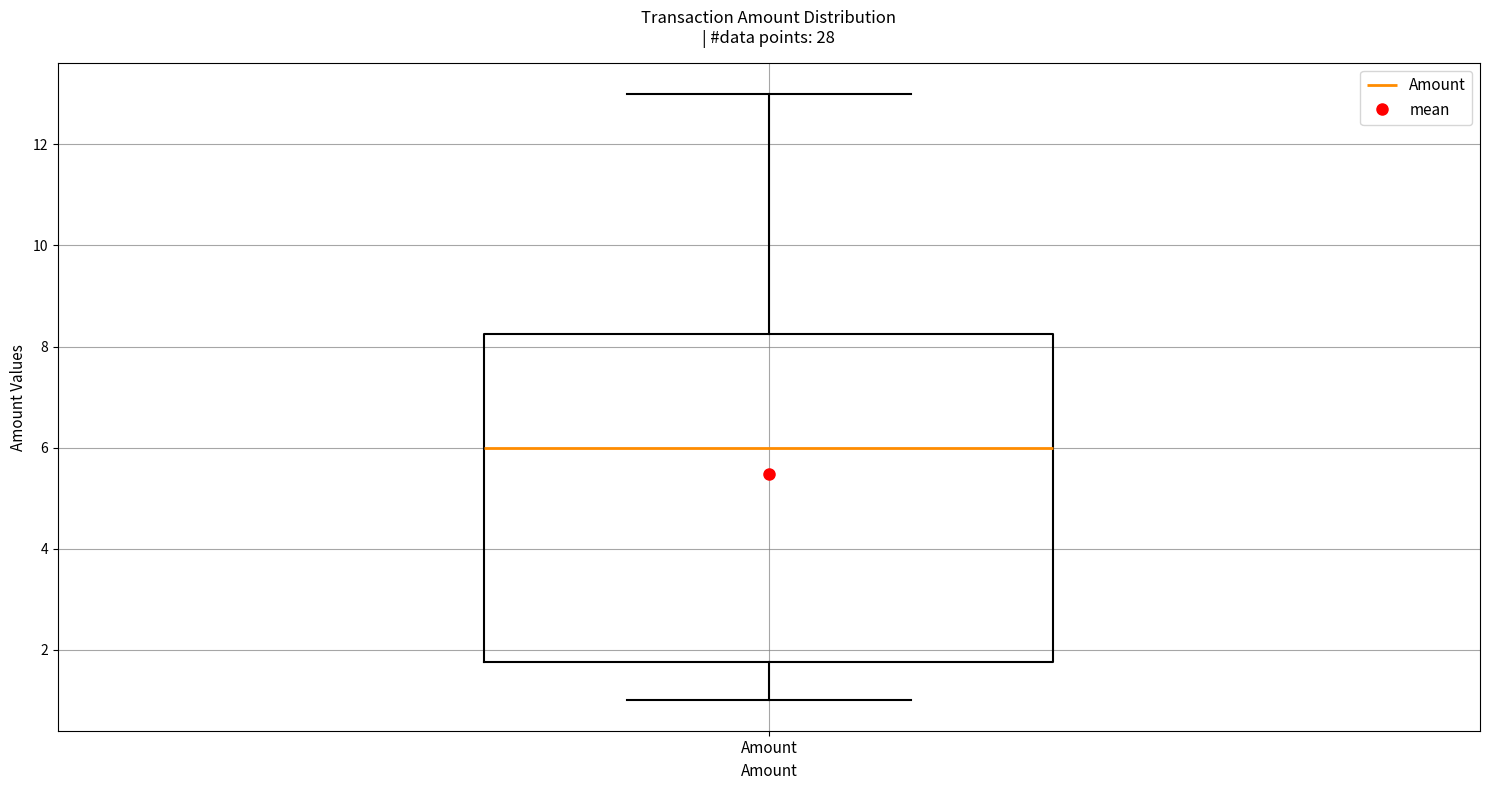

Read this box plot against the y-axis: the position of the median line, the range covered by the box, and the ends of both whiskers. The values are not printed on the chart, so give them approximately, as read against the axis.

median 6.0, box 1.8 to 8.2, whiskers 1.0 to 13.0